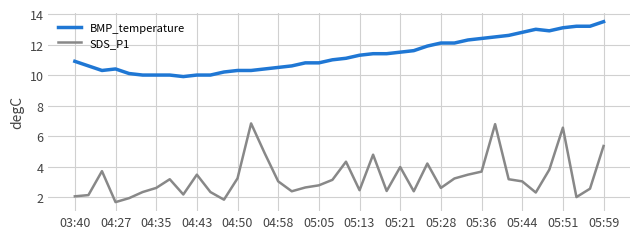

What is the difference between the maximum and minimum values in the BMP_temperature series?

3.6